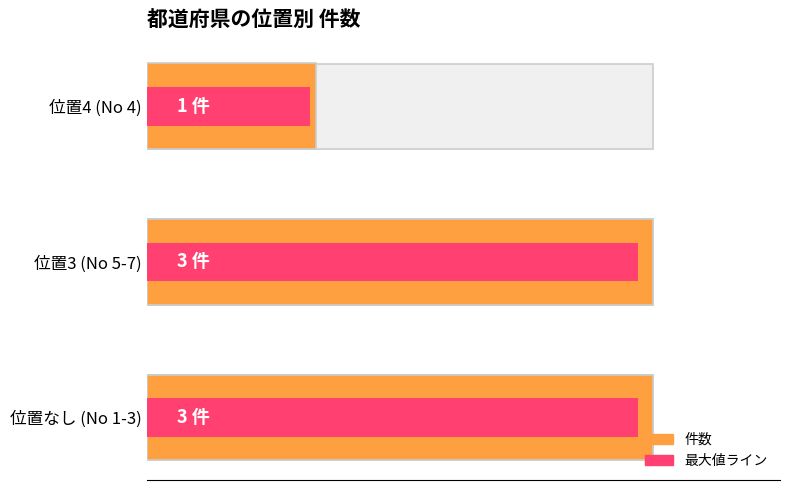

How many bars are there in total?

6